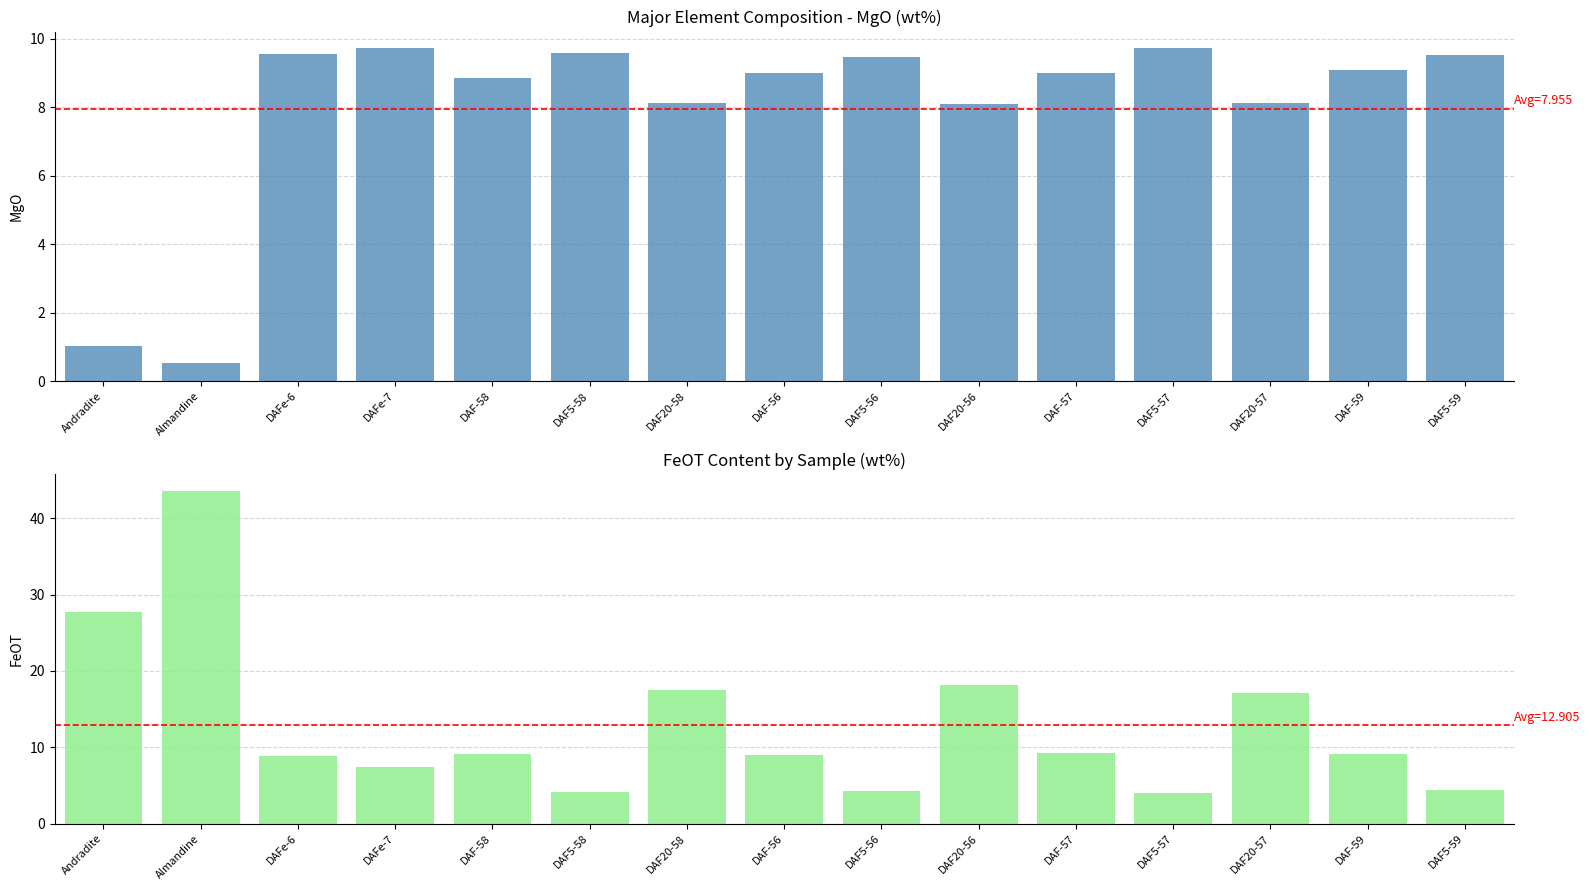

Which series changed the most between DAF-58 and DAF20-57?

FeOT